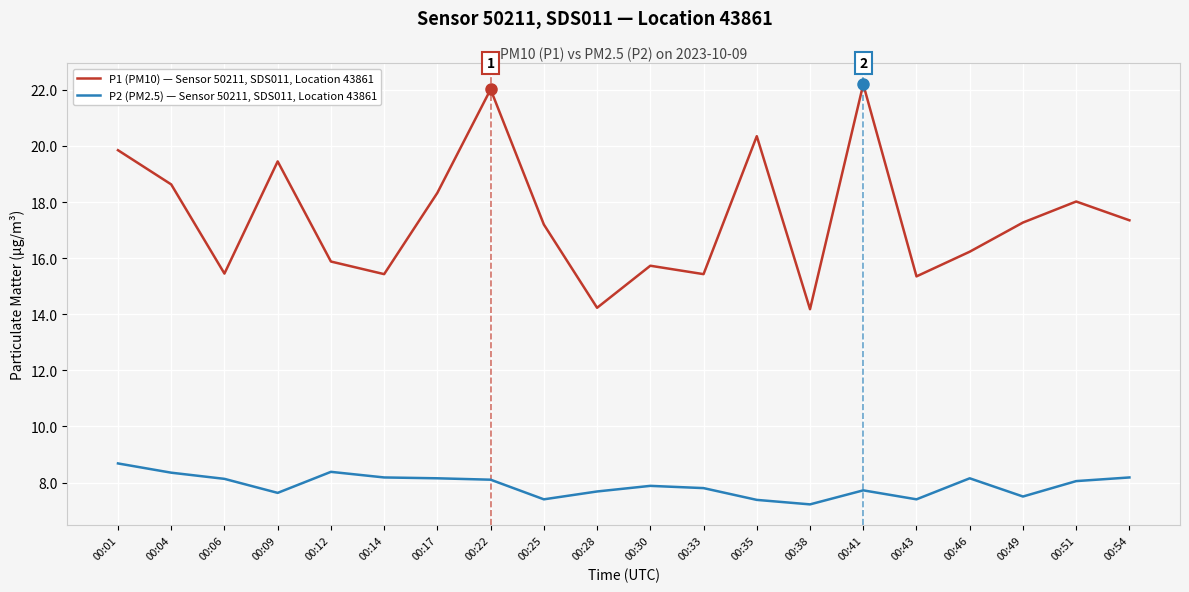

What is the difference between the P1 (PM10) — Sensor 50211, SDS011, Location 43861 values at 00:51 and 00:01?

1.8